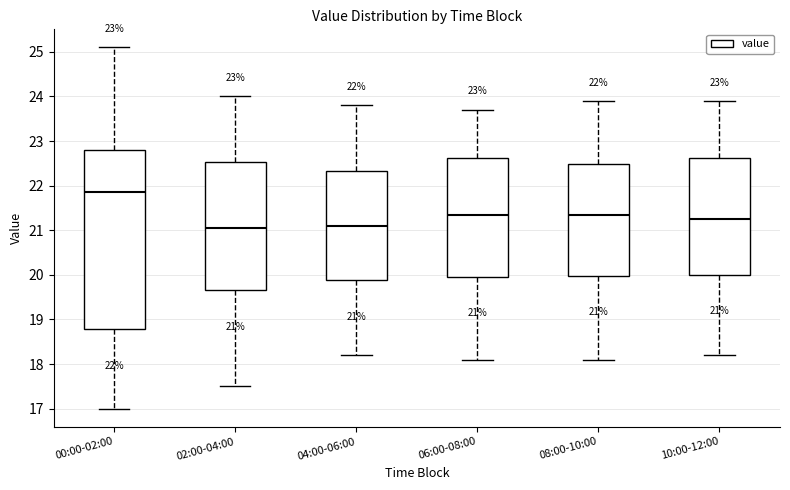

Which box is the tallest, from its lower edge to its upper edge?

00:00-02:00